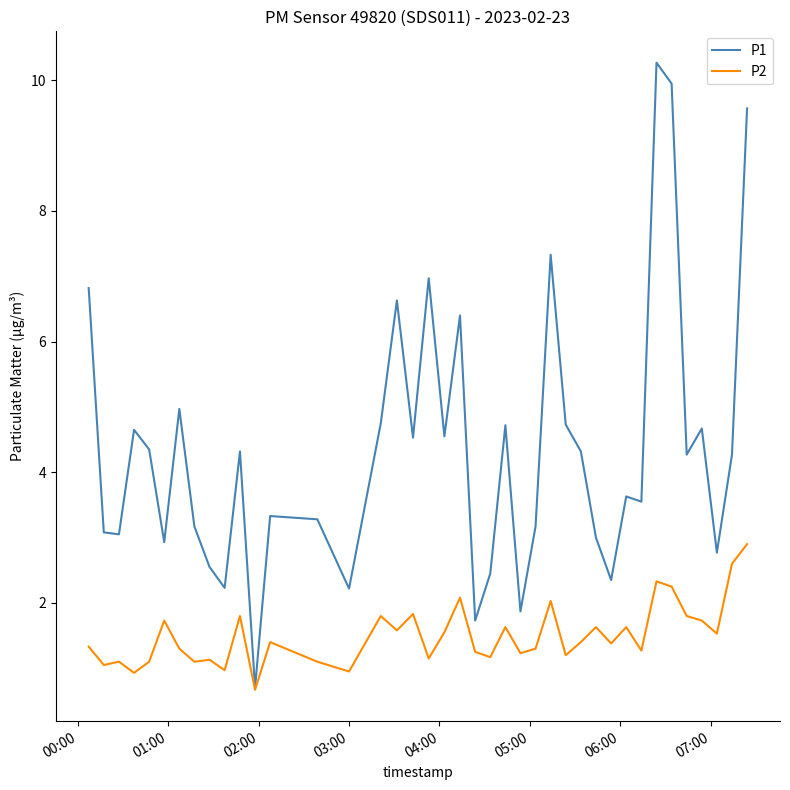

Rank the series by their average value, from lowest to highest.

P2, P1